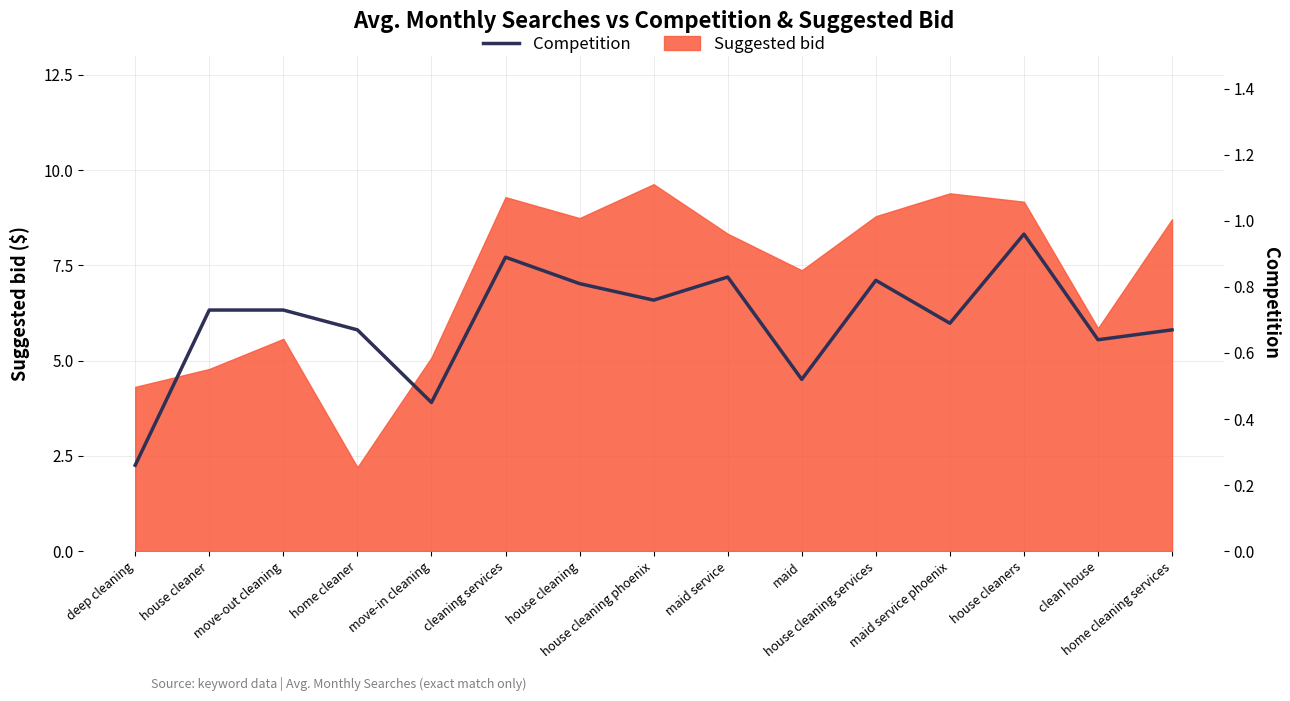

At which category does the chart reach its minimum across all series?

deep cleaning